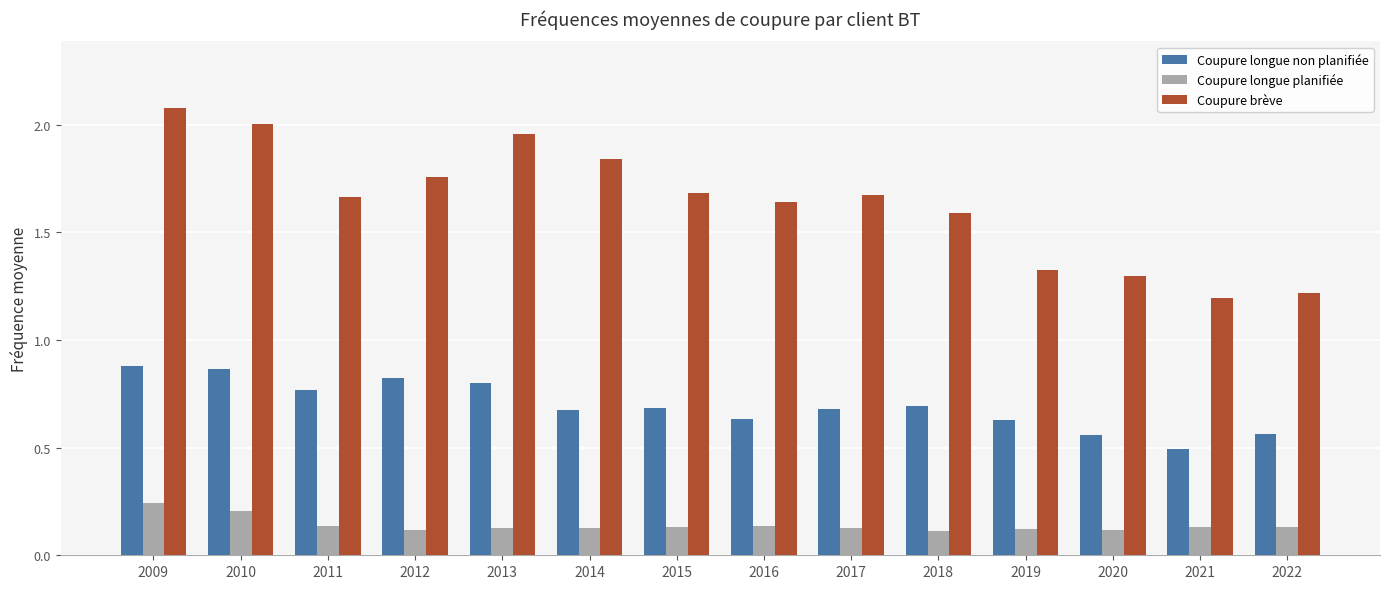

Is the value of Coupure brève at 2013 greater than the value of Coupure longue planifiée at 2014?

Yes